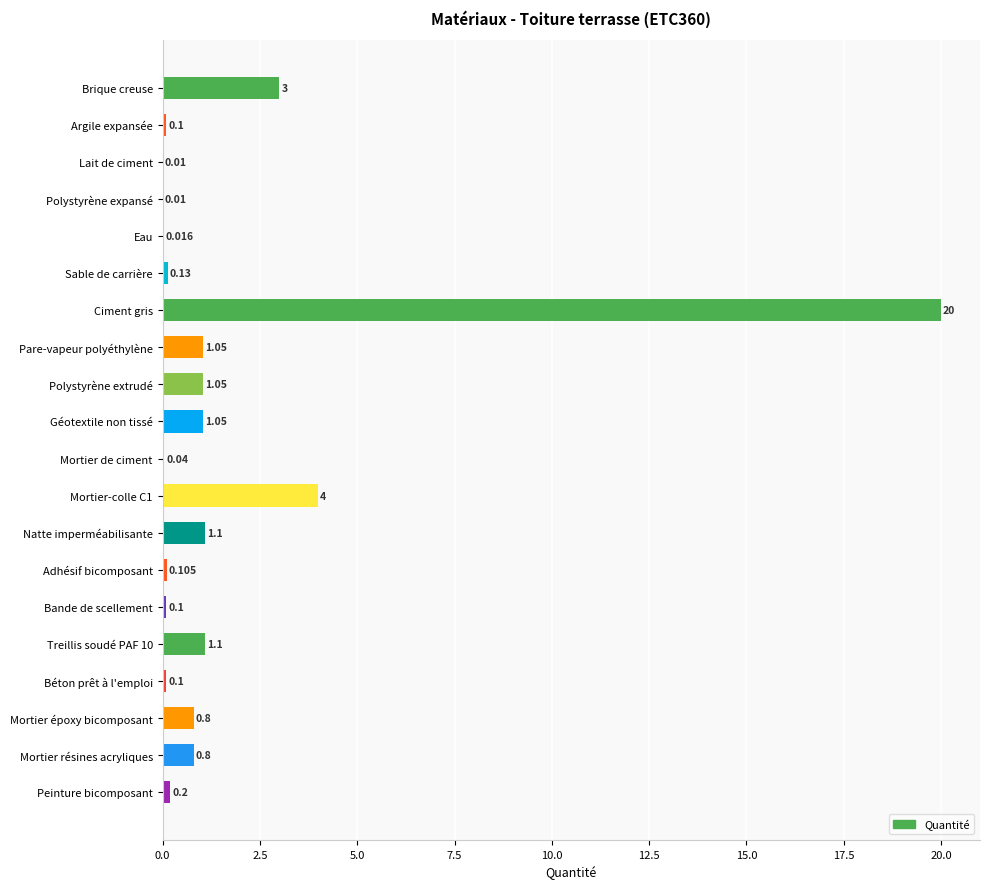

Between Ciment gris and Lait de ciment, which is larger?

Ciment gris